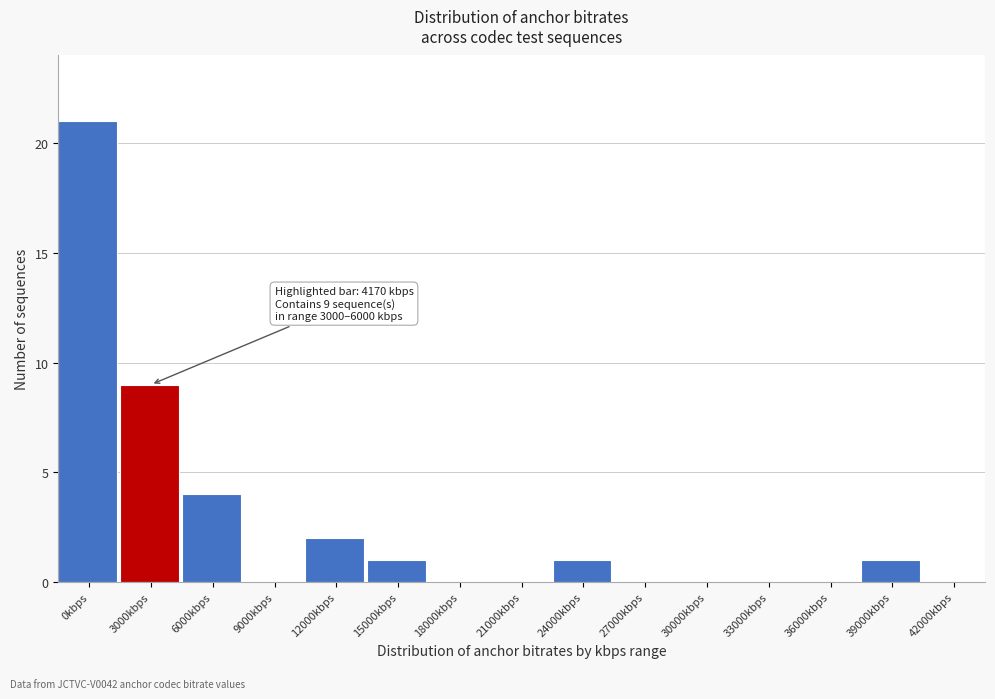

Reading right to left, list all the values displayed in this chart.

42000kbps=0	39000kbps=1	36000kbps=0	33000kbps=0	30000kbps=0	27000kbps=0	24000kbps=1	21000kbps=0	18000kbps=0	15000kbps=1	12000kbps=2	9000kbps=0	6000kbps=4	3000kbps=9	0kbps=21